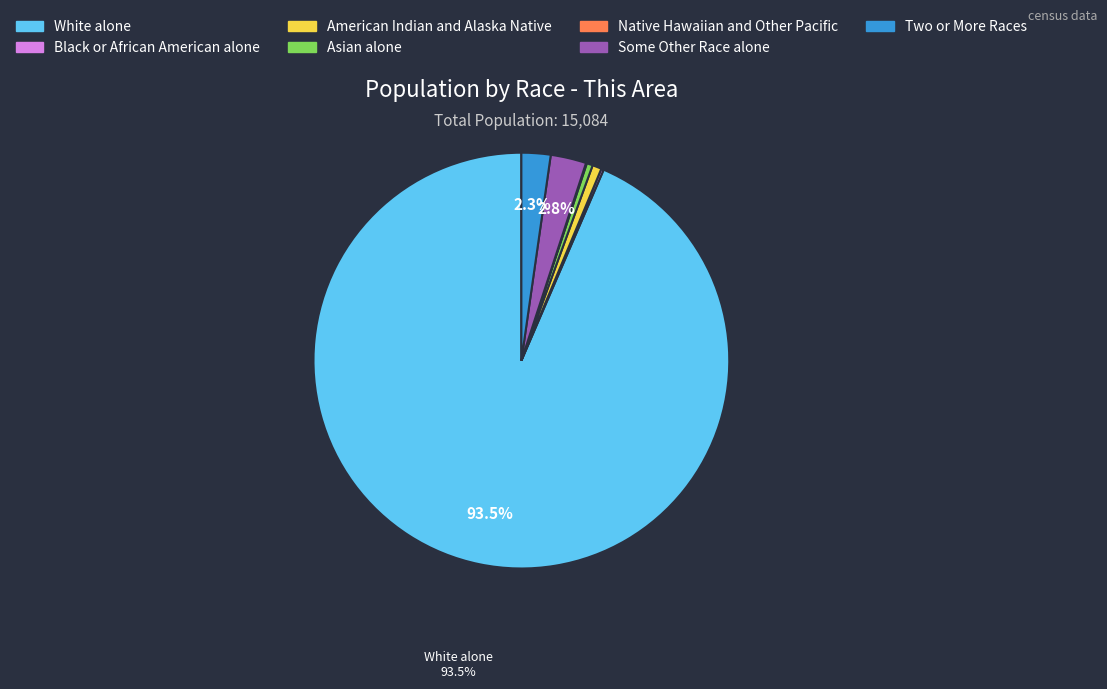

Is the sum of Some Other Race alone and White alone greater than half?

Yes